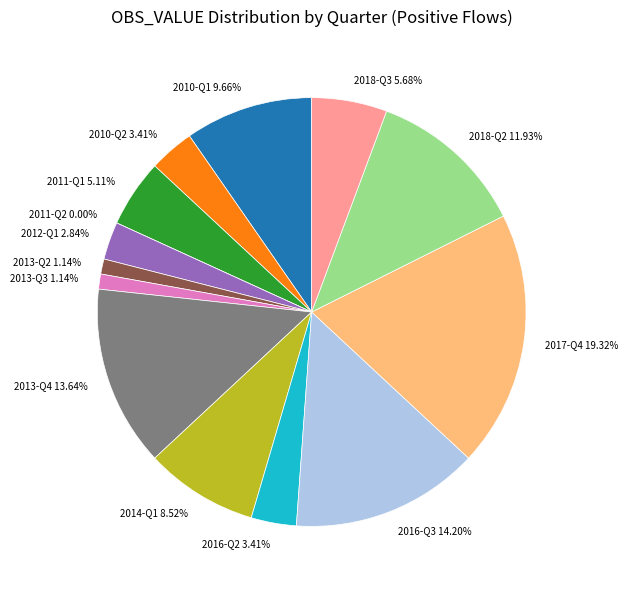

True or false: 2013-Q4 accounts for 14% of the total.

True